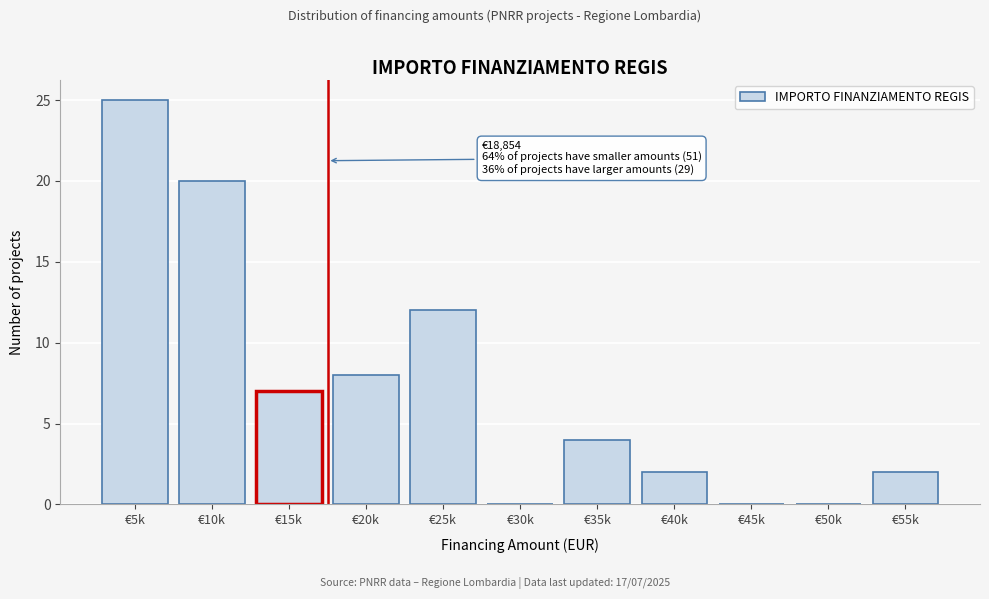

Reading right to left, list all the values displayed in this chart.

€55k=2	€50k=0	€45k=0	€40k=2	€35k=4	€30k=0	€25k=12	€20k=8	€15k=7	€10k=20	€5k=25